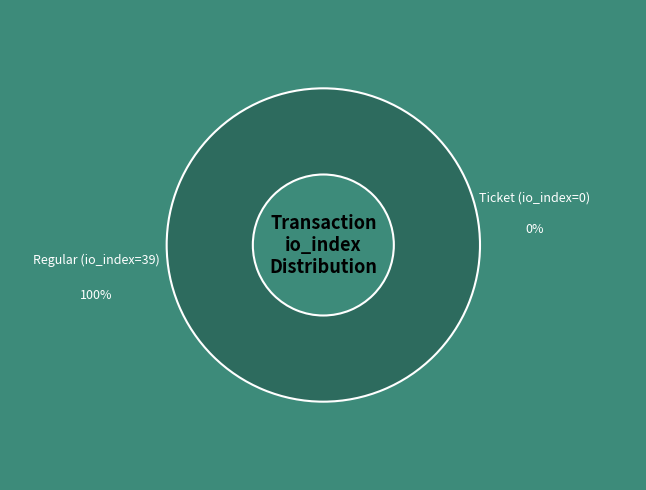

To the nearest percent, what is the difference between the Ticket (io_index=0) and Regular (io_index=39) slice percentages?

100%